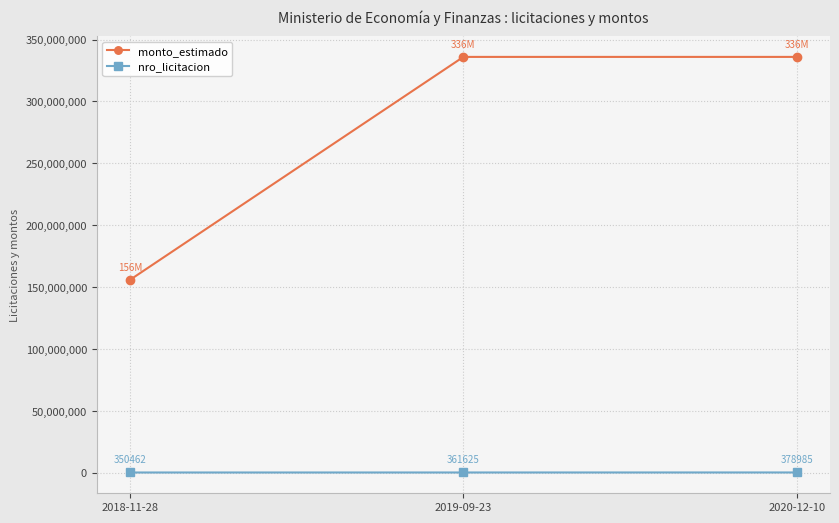

How many values in the monto_estimado series are below 336000000?

1